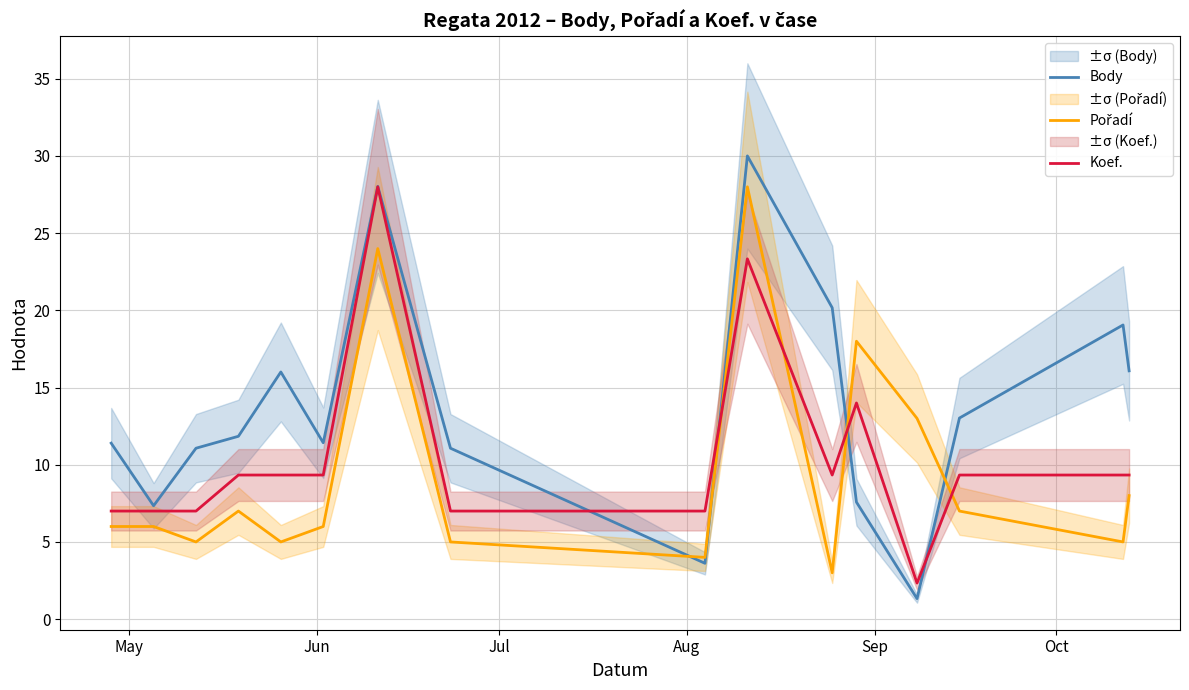

Count the number of categories in the chart.

16